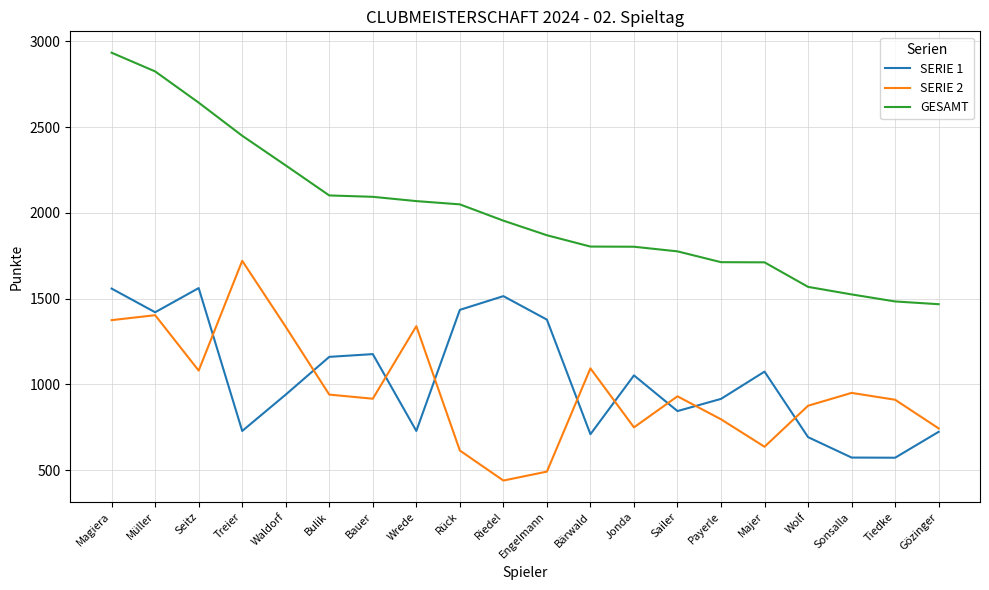

Which series has the widest spread of values?

GESAMT